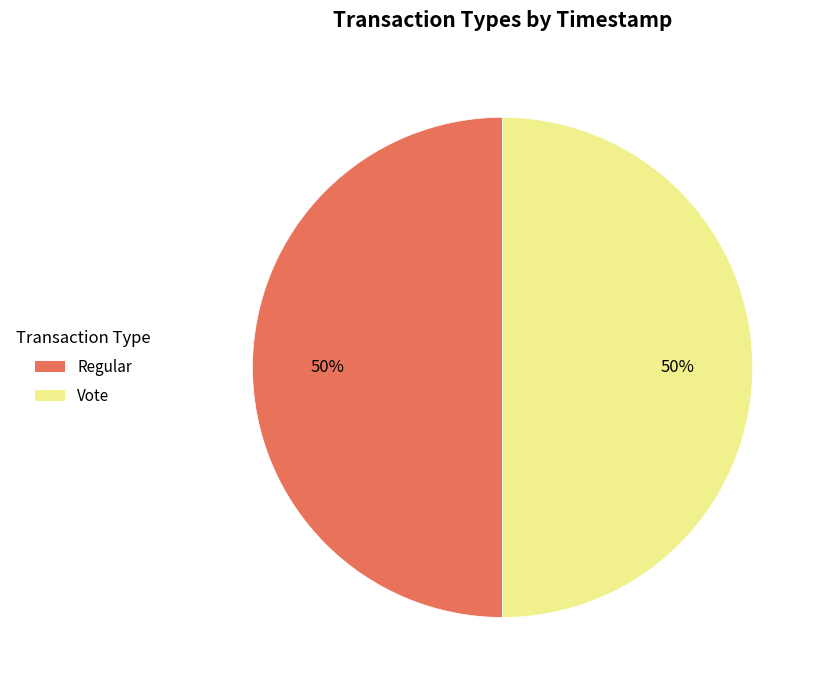

To the nearest percent, what is the average slice percentage?

50%